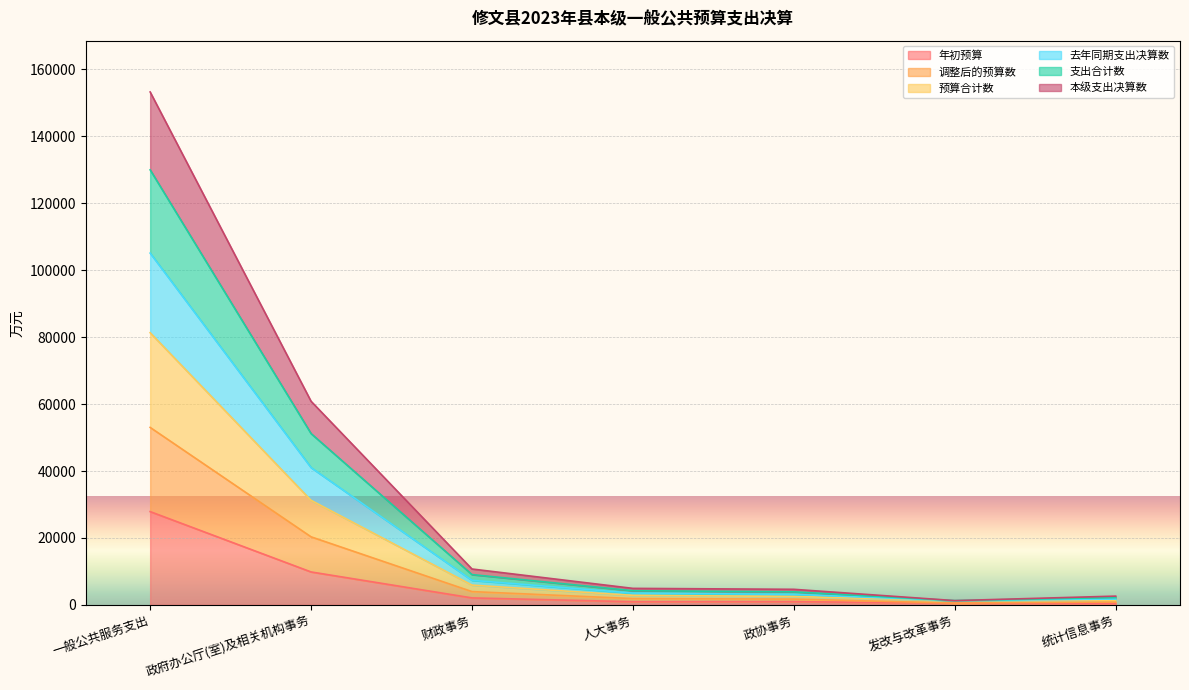

True or false: 本级支出决算数 has a value of 1889.5 at 人大事务.

True